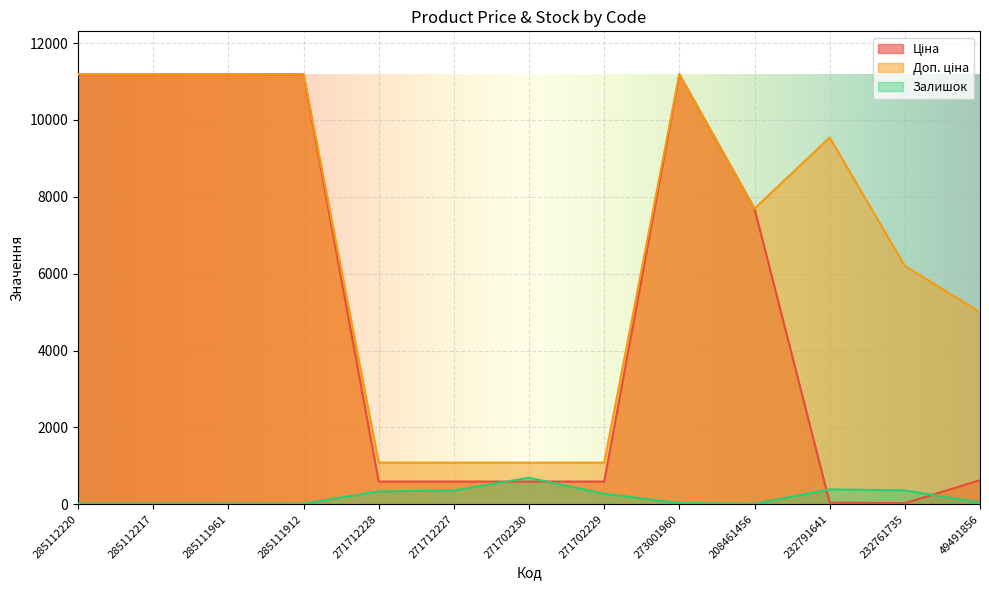

Count the number of data series in this chart.

3